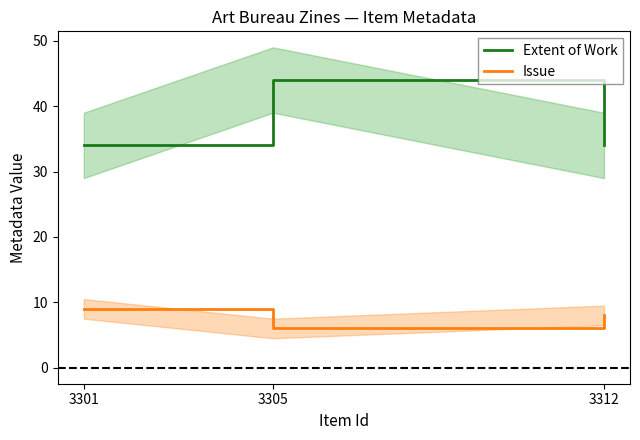

At which label does Issue first exceed 8?

3301